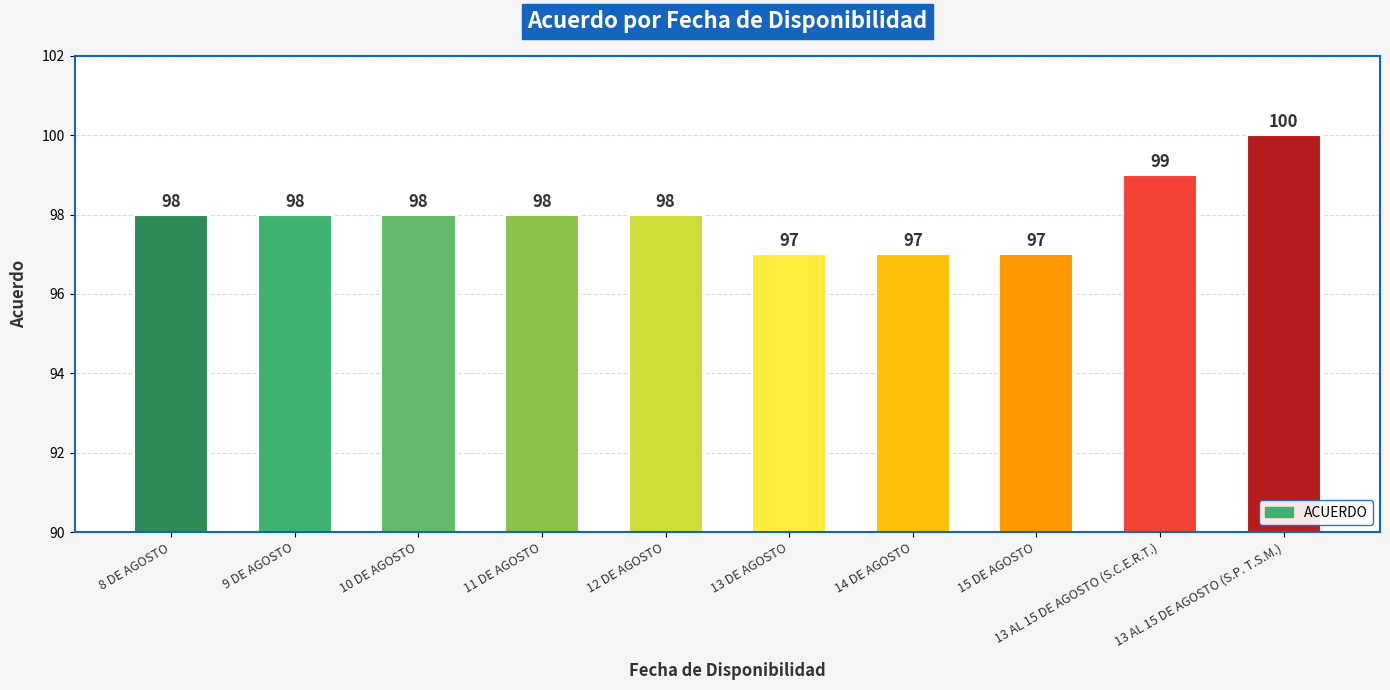

What is the approximate value at 13 AL 15 DE AGOSTO (S.C.E.R.T.)?

99